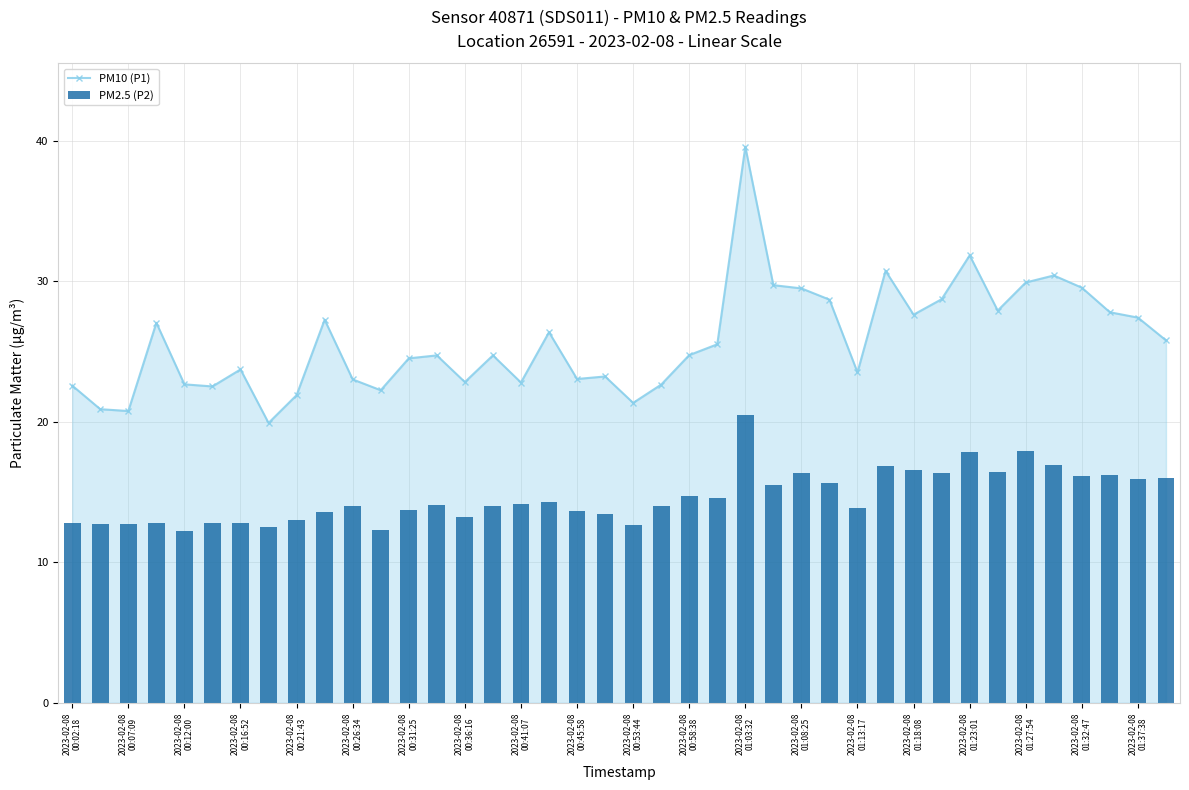

What is the sum of all PM2.5 (P2) values?

585.8